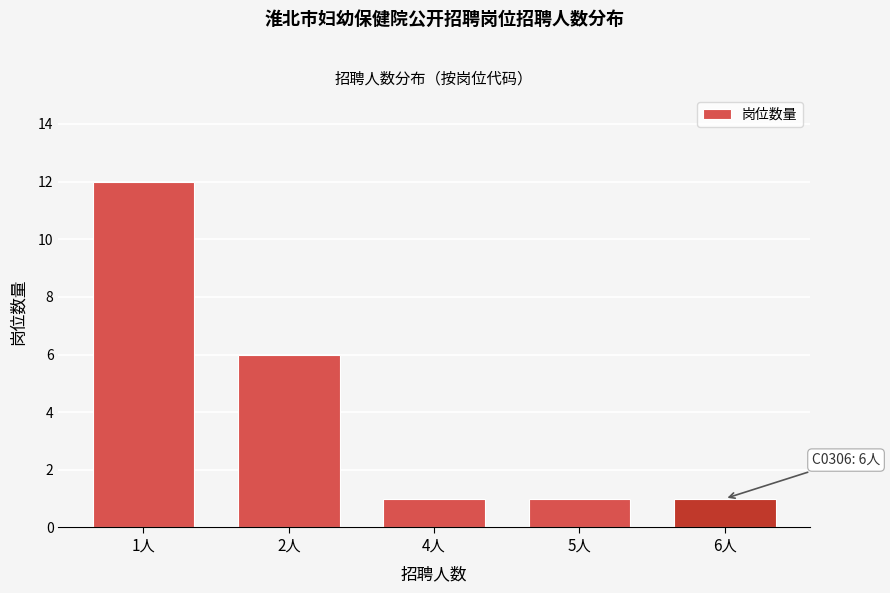

Reading left to right, what are all the values shown in this chart?

1人=12	2人=6	4人=1	5人=1	6人=1